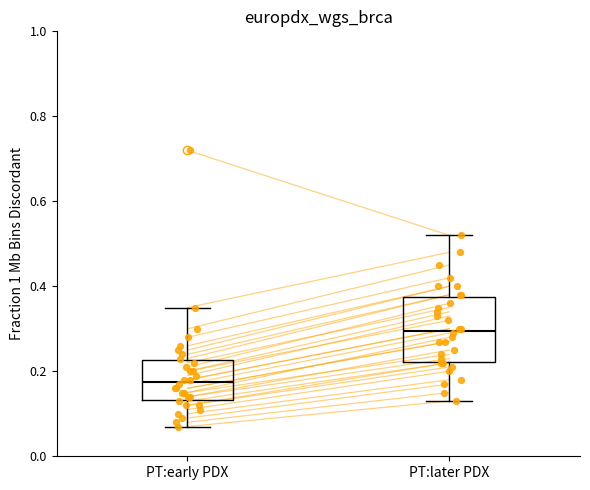

Reading left to right, transcribe this box plot: for each box, give where its median line is, the range the box spans, and where its two whiskers end, as read against the y-axis. The values are not printed on the chart, so give them approximately, as read against the axis.

PT:early PDX: median 0.18, box 0.14 to 0.22, whiskers 0.08 to 0.36
PT:later PDX: median 0.30, box 0.22 to 0.38, whiskers 0.14 to 0.52